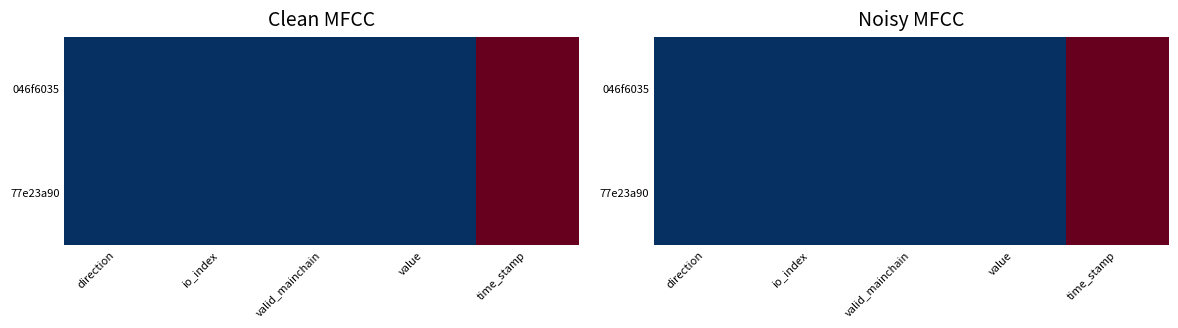

What is the average value of the 046f6035 series?

0.2